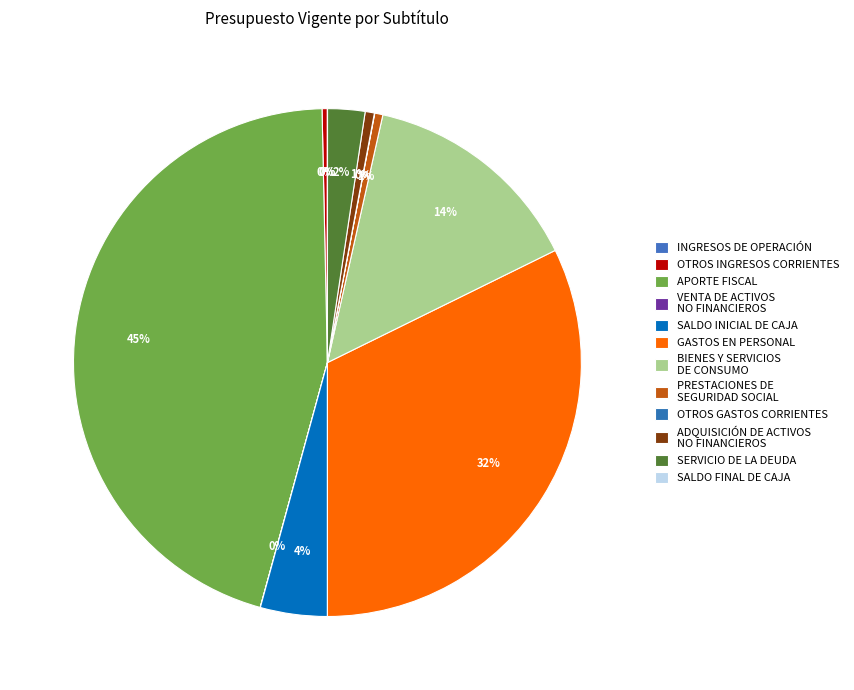

How many slices are in this pie chart?

12